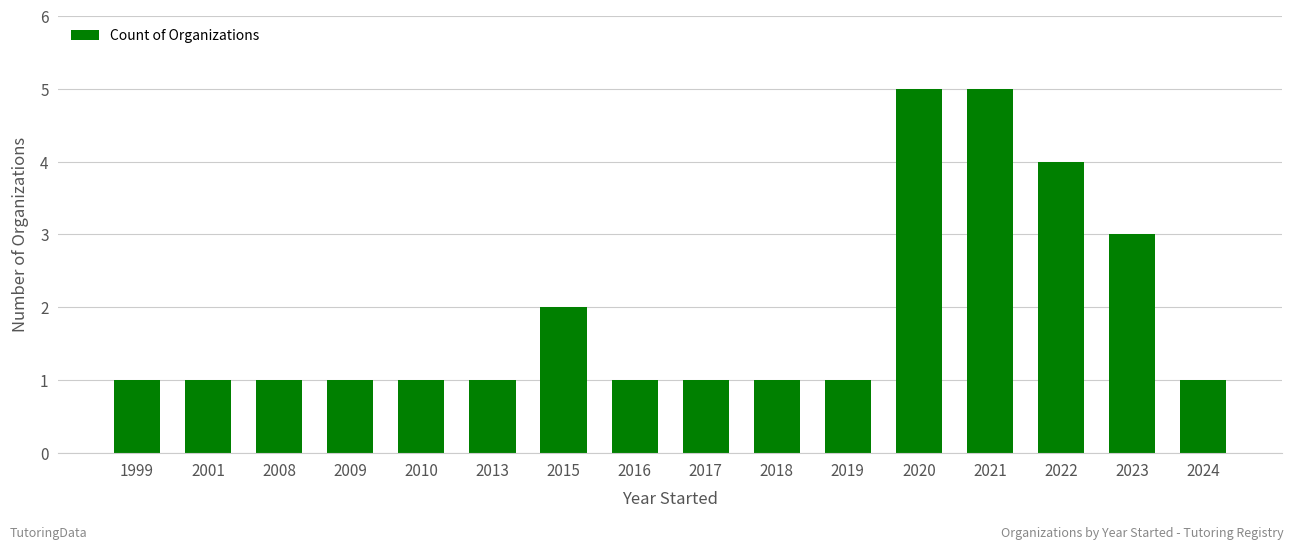

What is the difference between the maximum and second lowest values?

4